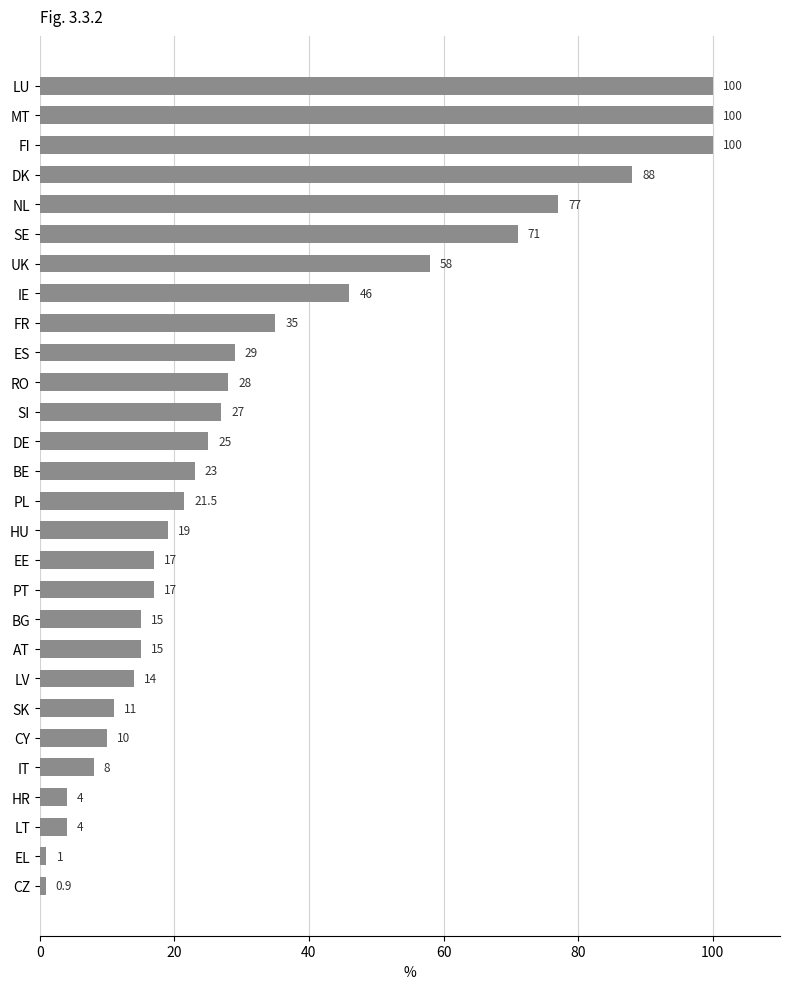

Are the bars grouped side by side (vs. stacked)?

No